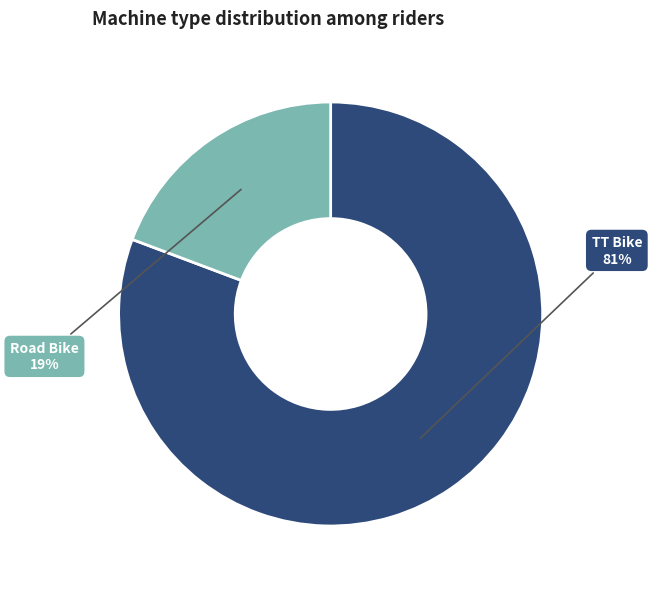

Is there a majority slice in this chart?

Yes